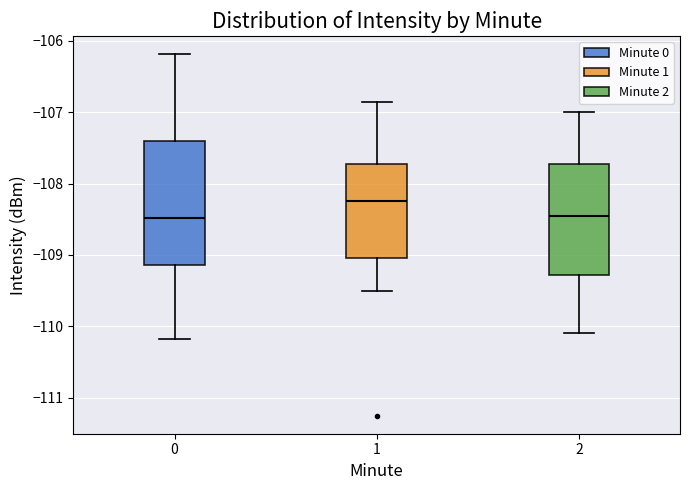

Where is the upper edge of the box at x = 1 on the y-axis? The values are not printed on the chart, so give them approximately, as read against the axis.

-107.7